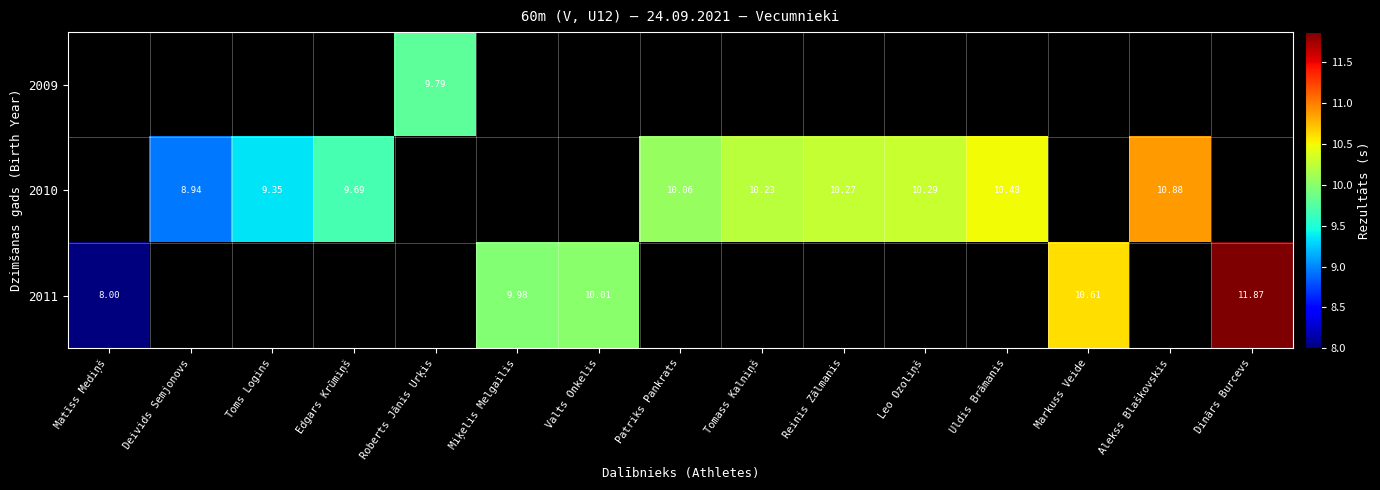

What is the sum of the 2010 values at Patriks Pankrats and Toms Logins?

19.4